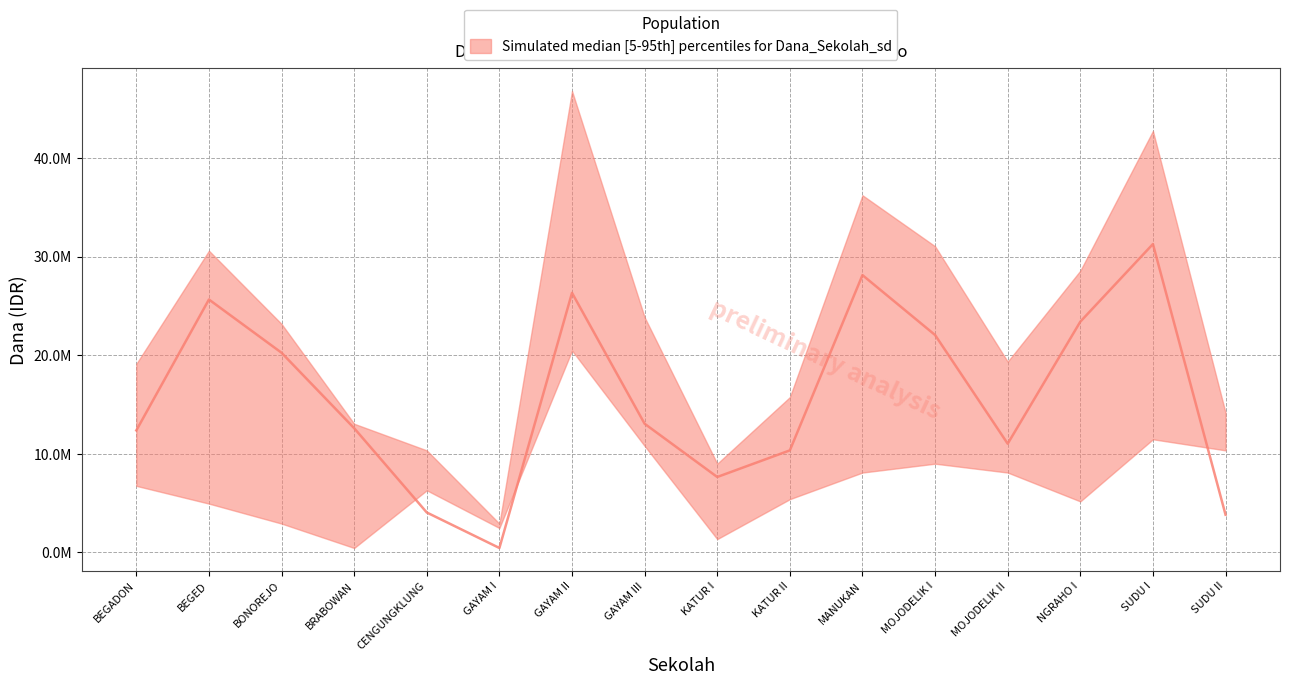

Where is the first local minimum for Dana Pemberian?

SD NEGERI GAYAM I